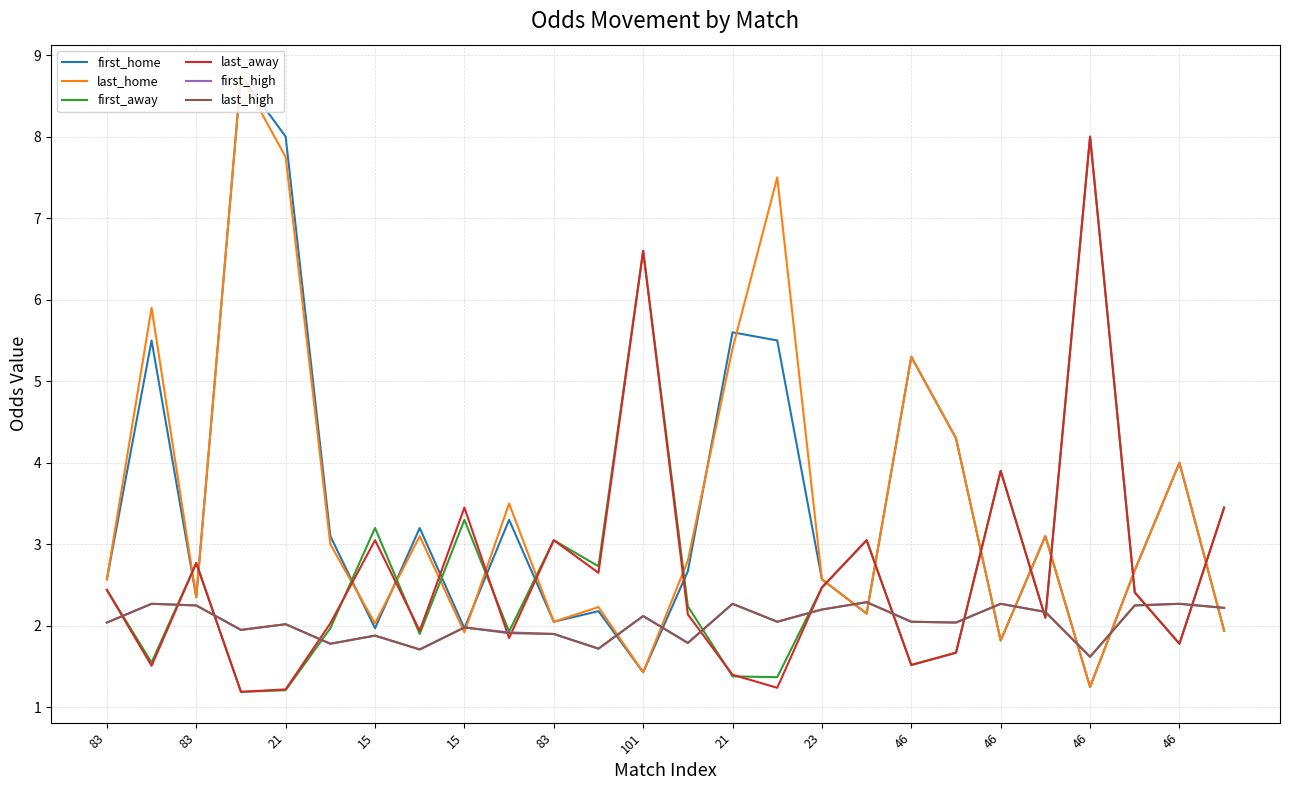

True or false: first_away and last_home intersect in this chart.

True